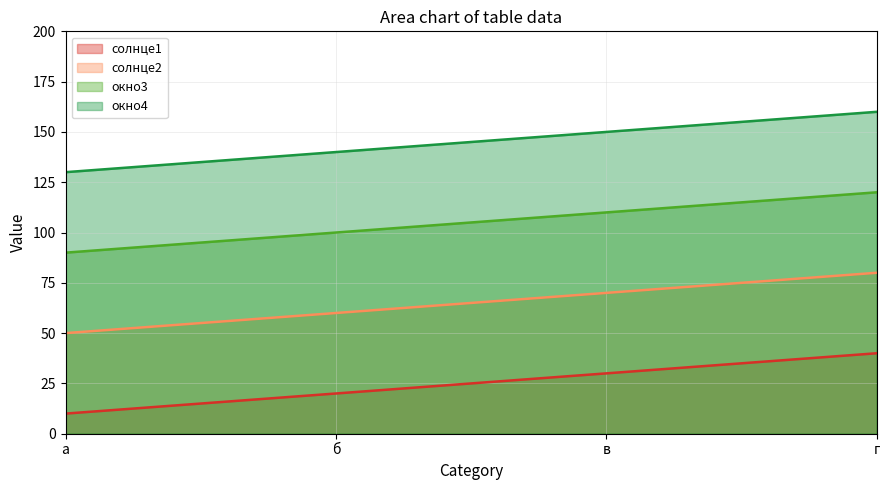

True or false: окно3 and солнце1 intersect in this chart.

False